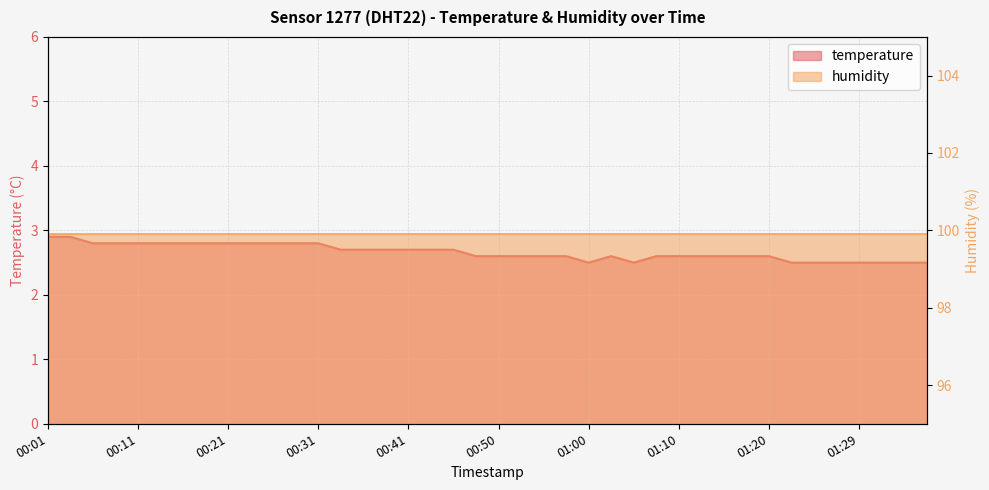

What is the value of the 37th point from the left?

2.5